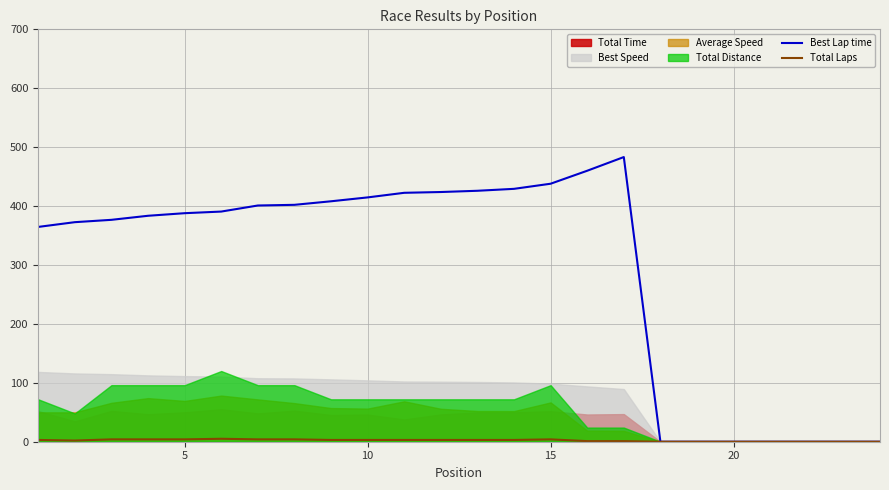

True or false: Total Laps and Best Lap time cross at least once.

False